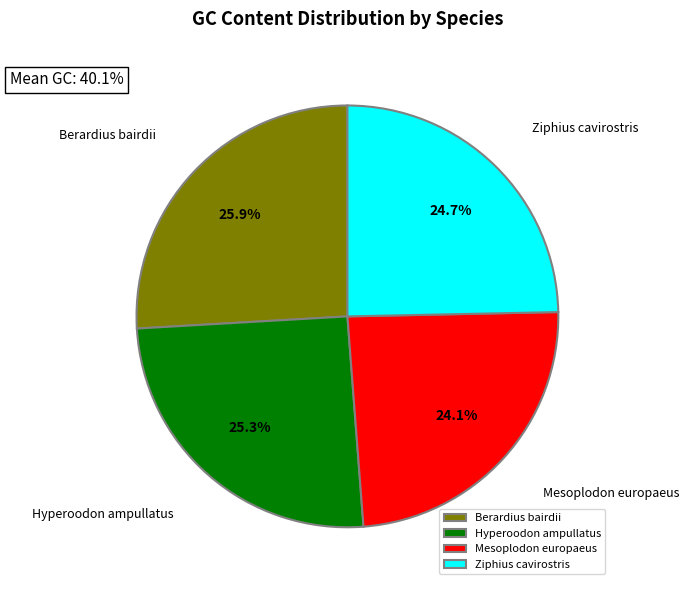

Which slice is the smallest?

Mesoplodon europaeus